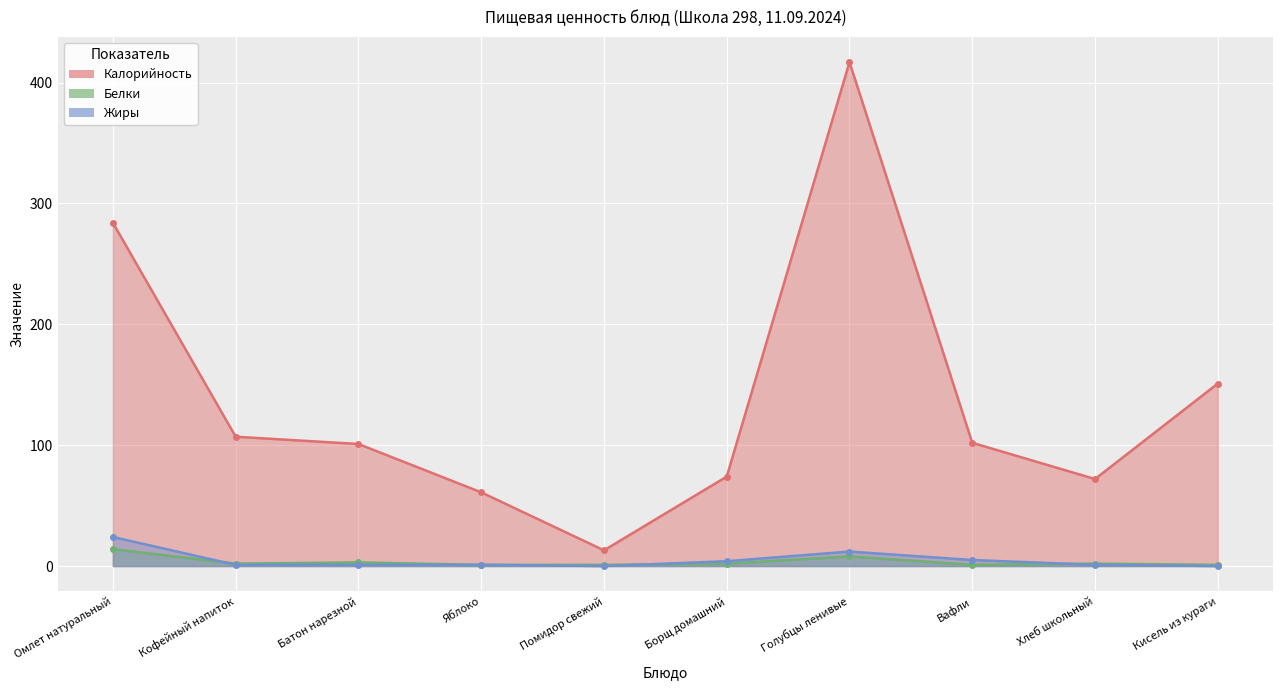

Reading left to right, what are all the values shown in this chart?

Калорийность: 284	107	101	61	13	74	417	102	72	151
Белки: 14	2	3	1	1	2	8	1	2	1
Жиры: 24	1	1	1	0	4	12	5	1	0